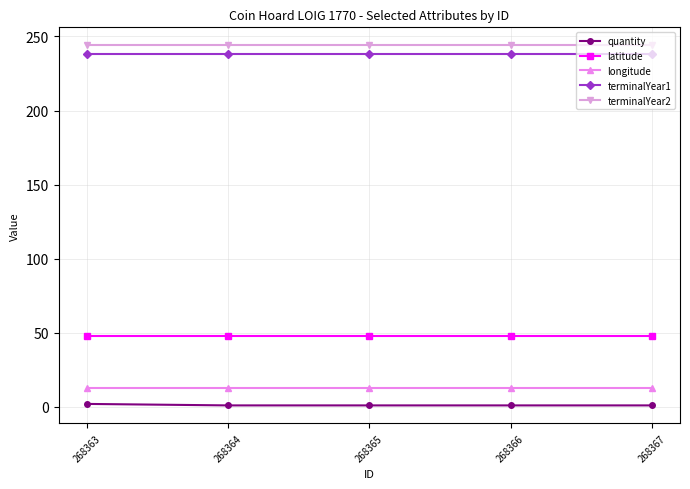

At how many categories does at least one series exceed 72?

5